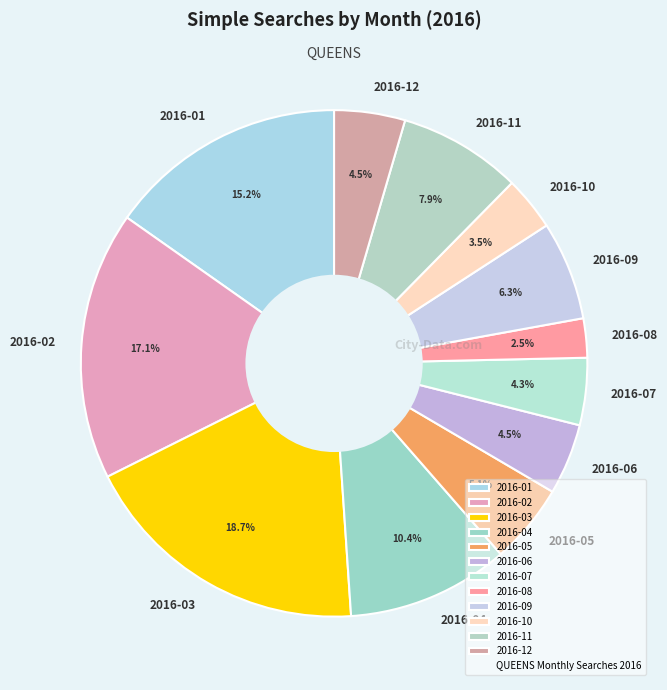

Is the sum of 2016-06 and 2016-10 greater than half?

No